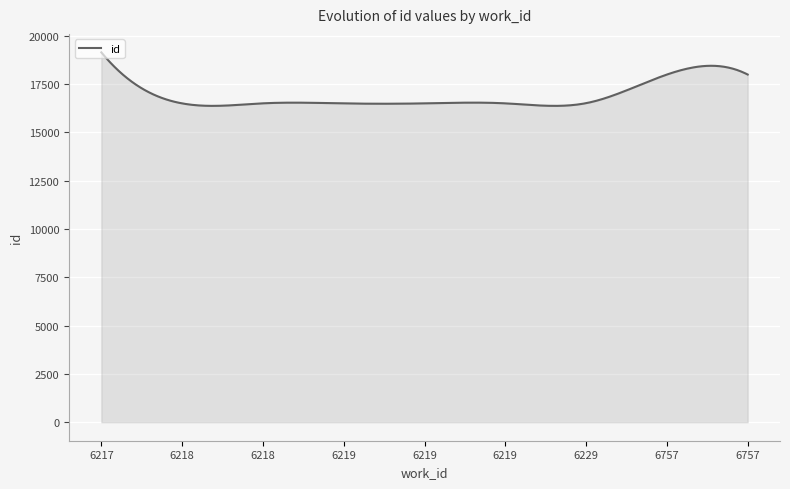

What is the minimum value shown in the chart?

16366.5